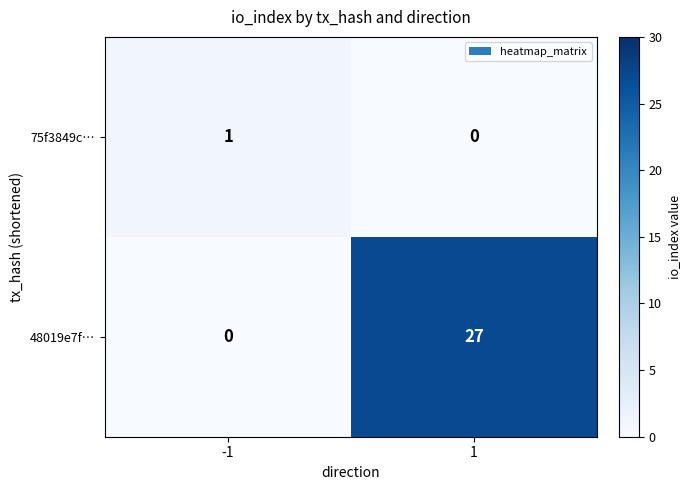

Between -1 and 1, which series saw the biggest shift?

48019e7f…